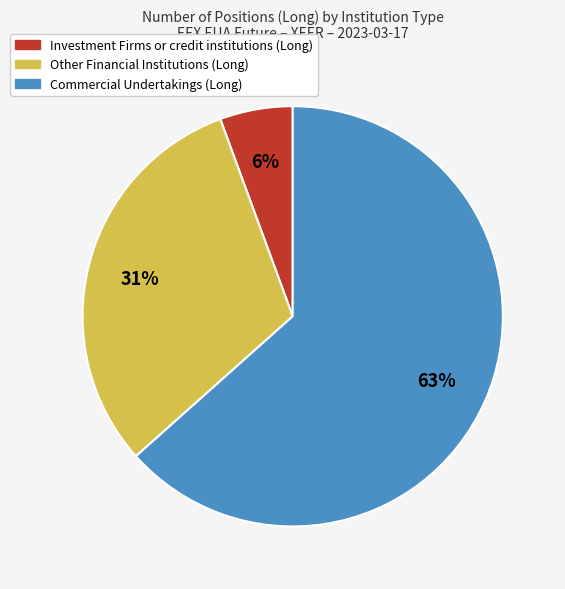

To the nearest percent, what is the average slice percentage?

33%